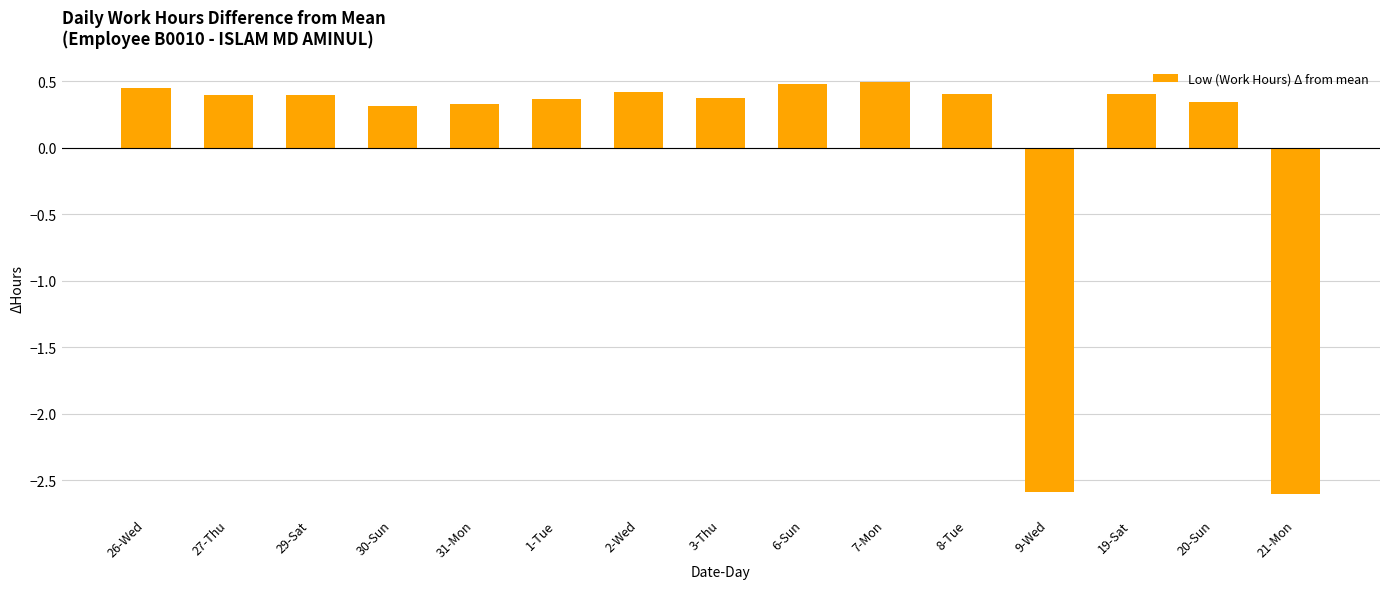

Count the values in the range 0 to 1.

13